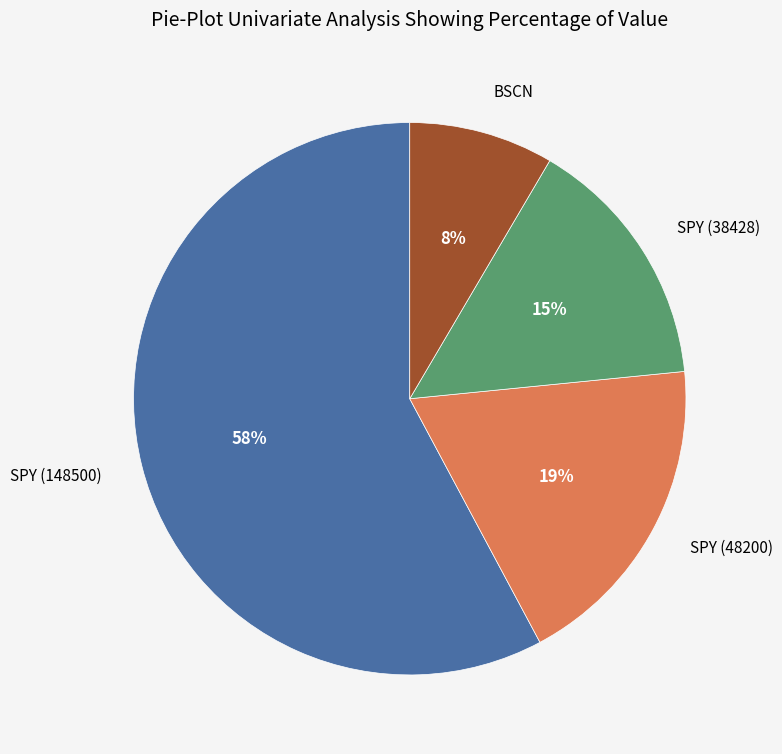

To the nearest percent, what is the average slice percentage?

25%